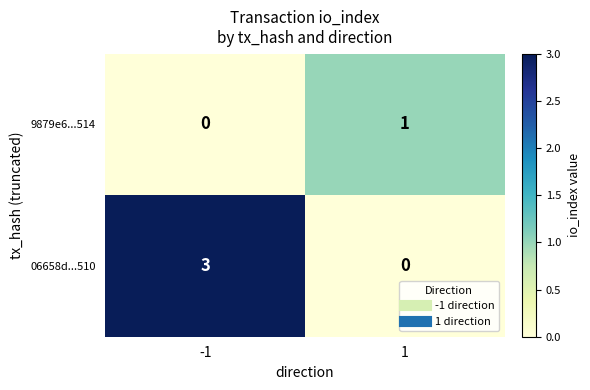

How many values in the 9879e6...514 series are below 1?

1